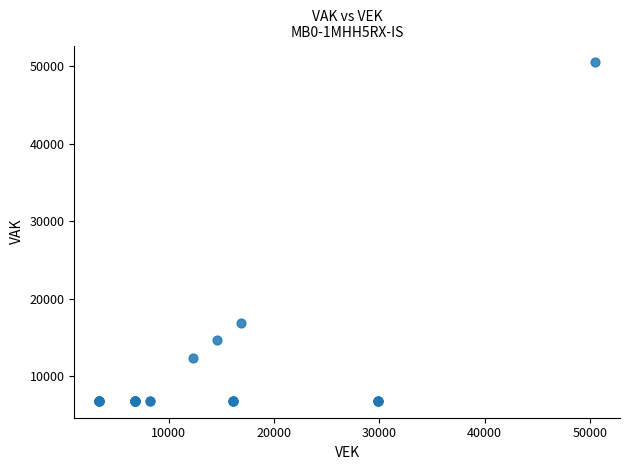

What Y value in the scatter plot is closest to 28651?

16849